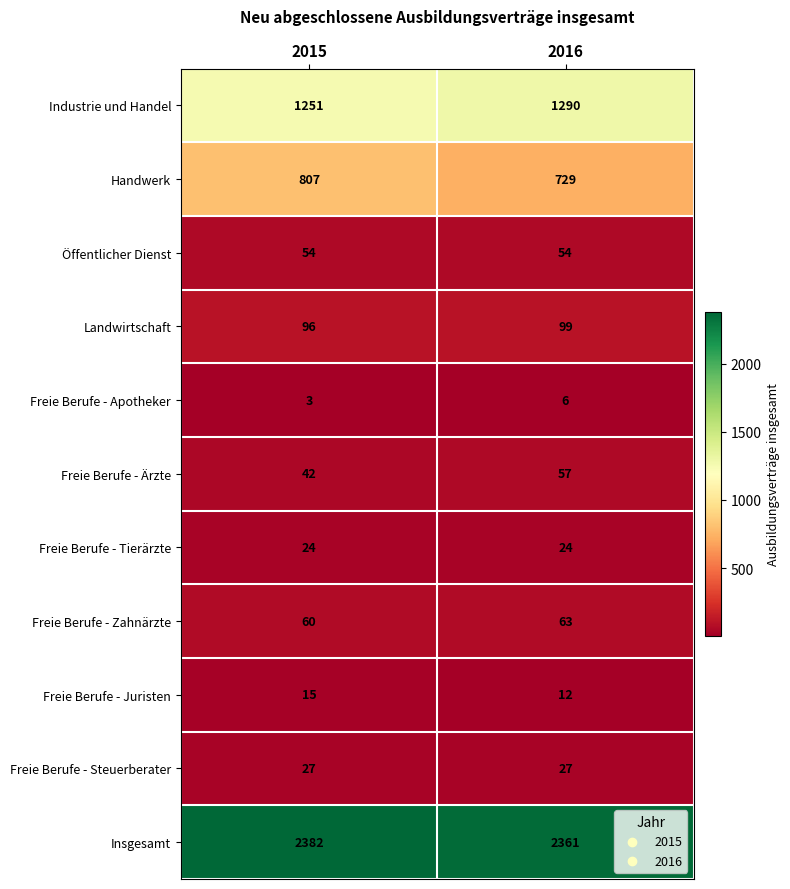

How many data points in Freie Berufe - Zahnärzte are less than 63?

1